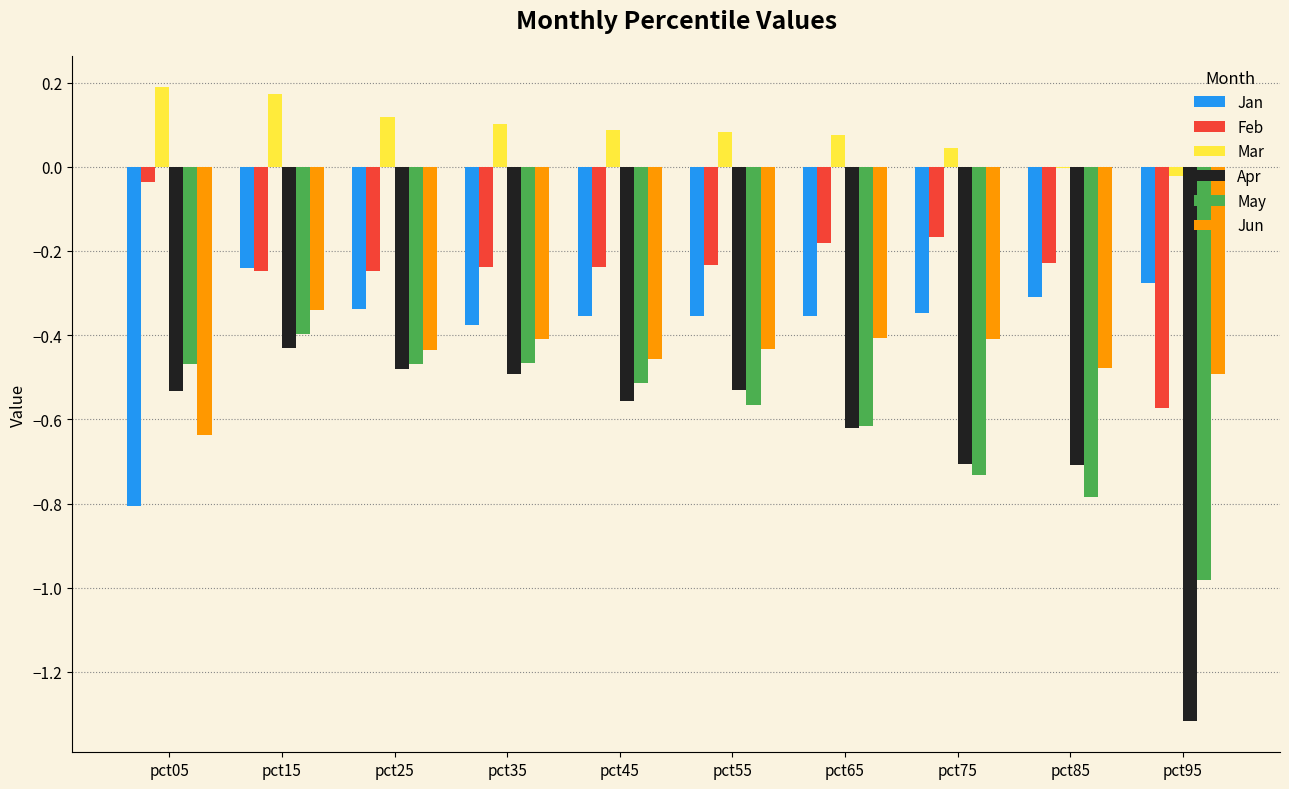

What is the total value across all series at pct45?

-2.0